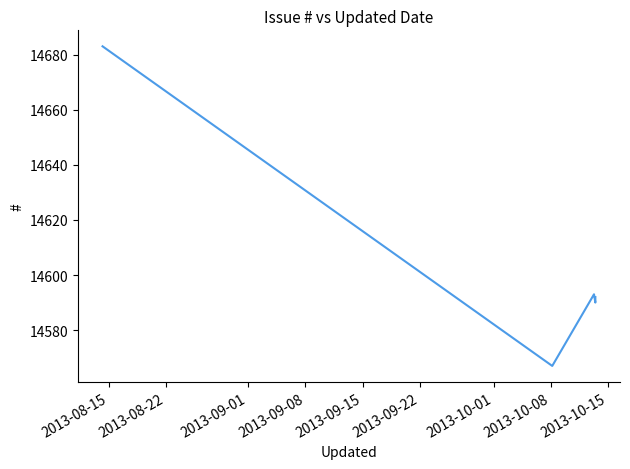

What is the maximum value shown in the chart?

14683